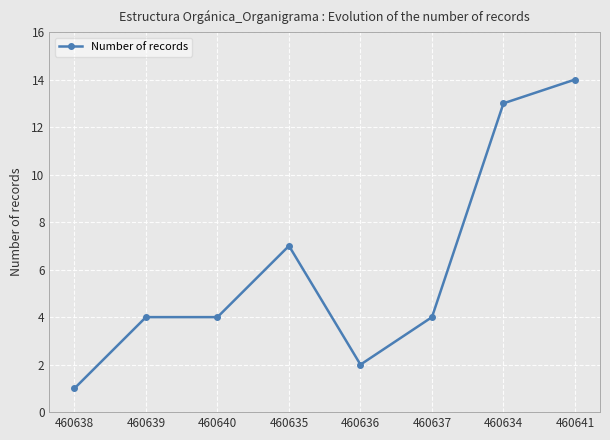

At which category does the chart reach its peak across all series?

460641